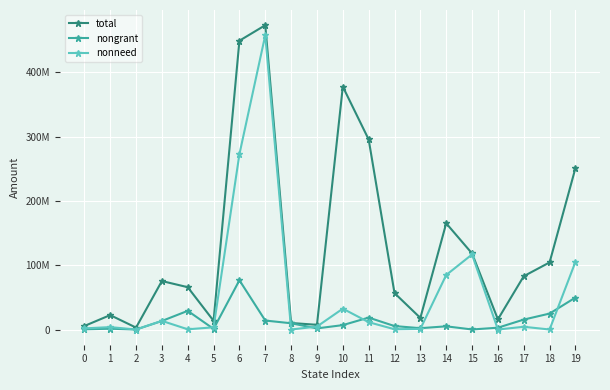

What is the value of the total point at the 16th from the left?

118215550